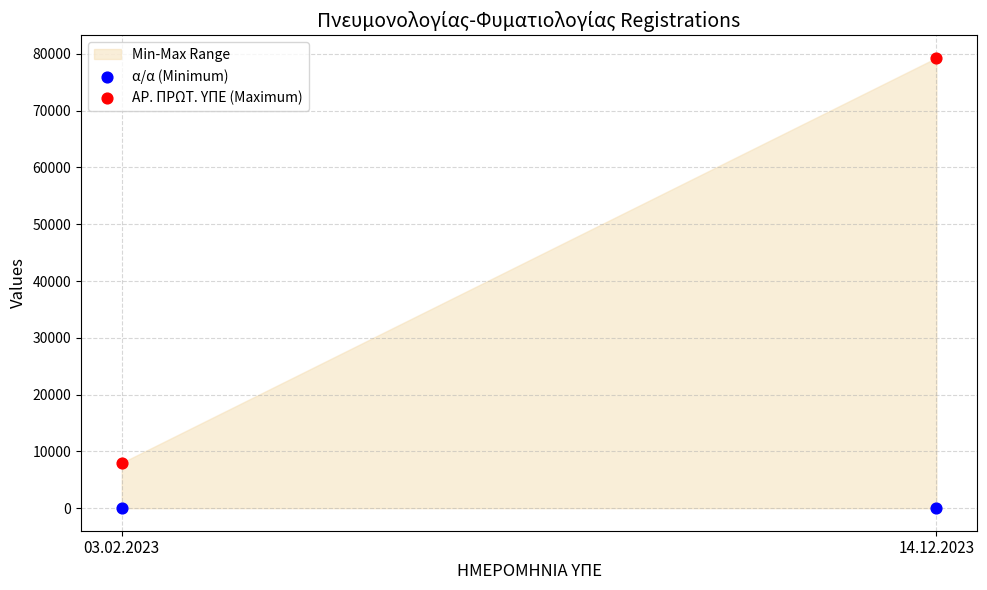

Across all series, what Y value is closest to 39647?

7988